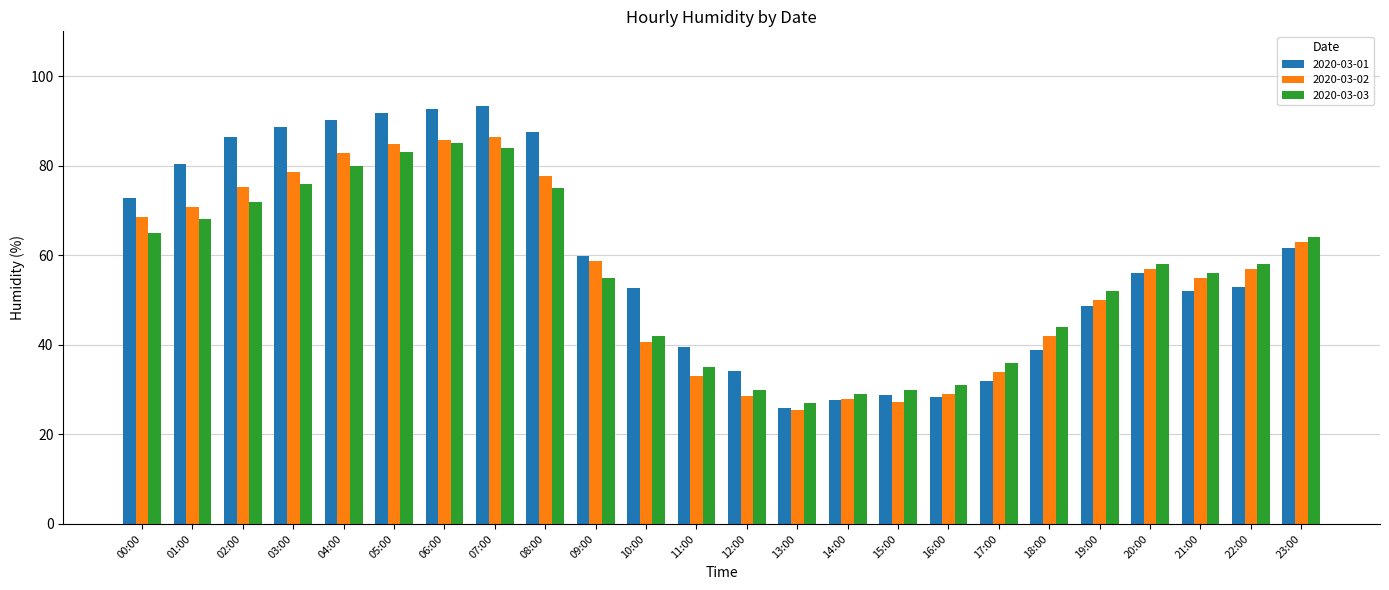

Which series changed the most between 00:00 and 18:00?

2020-03-01